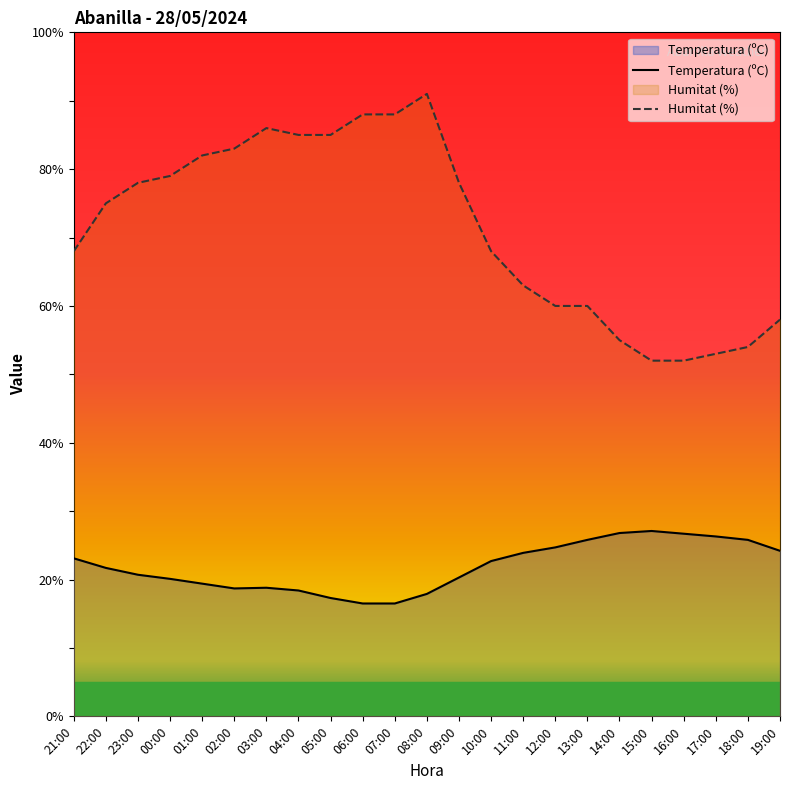

What is the average value of the Temperatura (ºC) series?

21.9